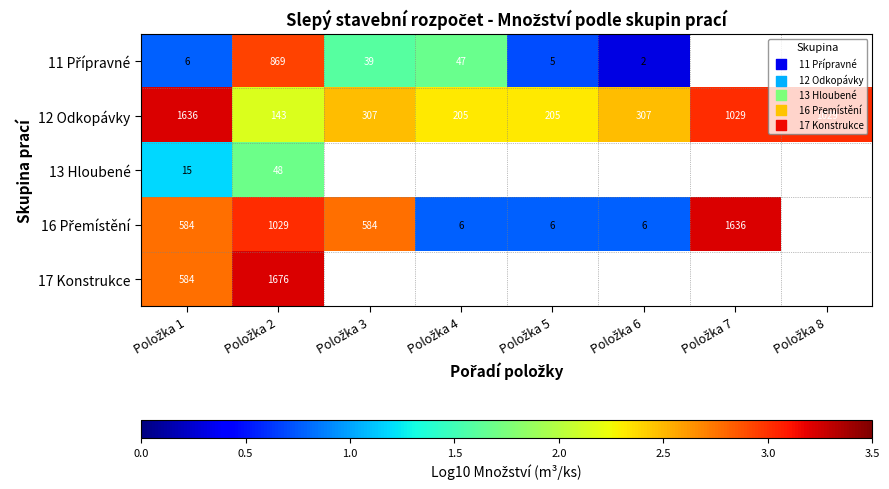

What is the difference between the maximum and minimum values in the 12 Odkopávky series?

1.1